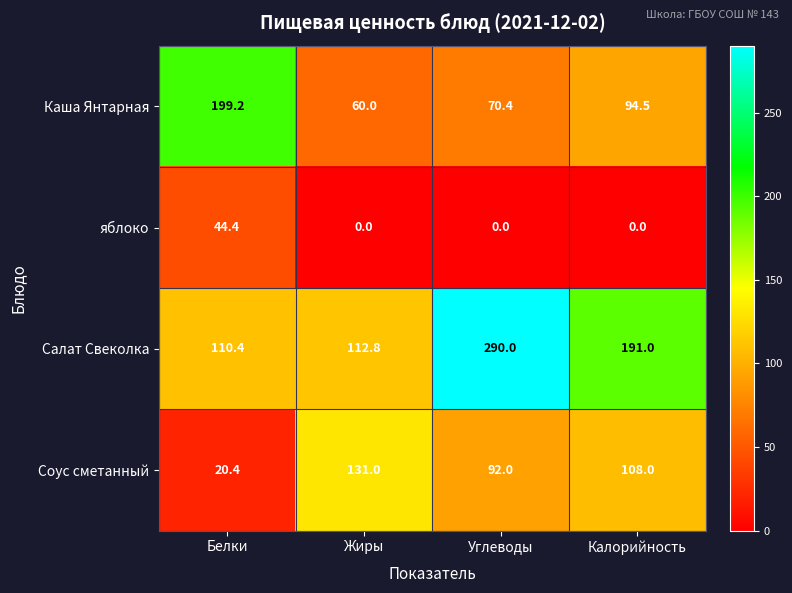

What is the sum of the Салат Свеколка values at Калорийность and Белки?

301.4